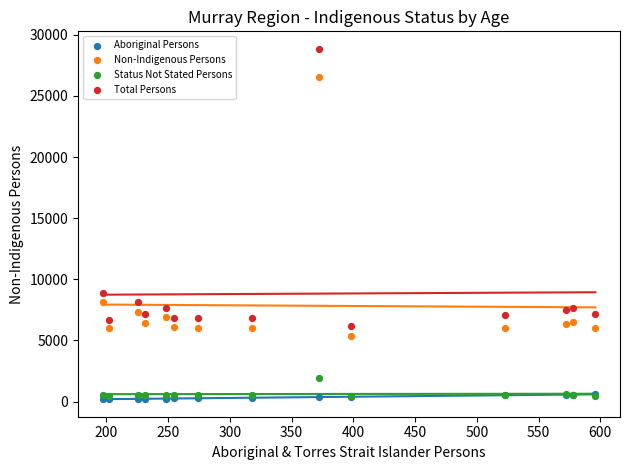

In the Non-Indigenous Persons series, what Y value is closest to 15971?

8120